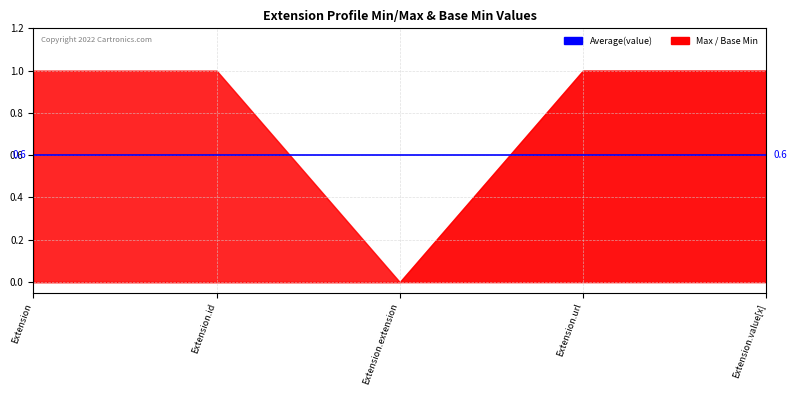

True or false: Base Min has more than 2 interior local peaks.

False